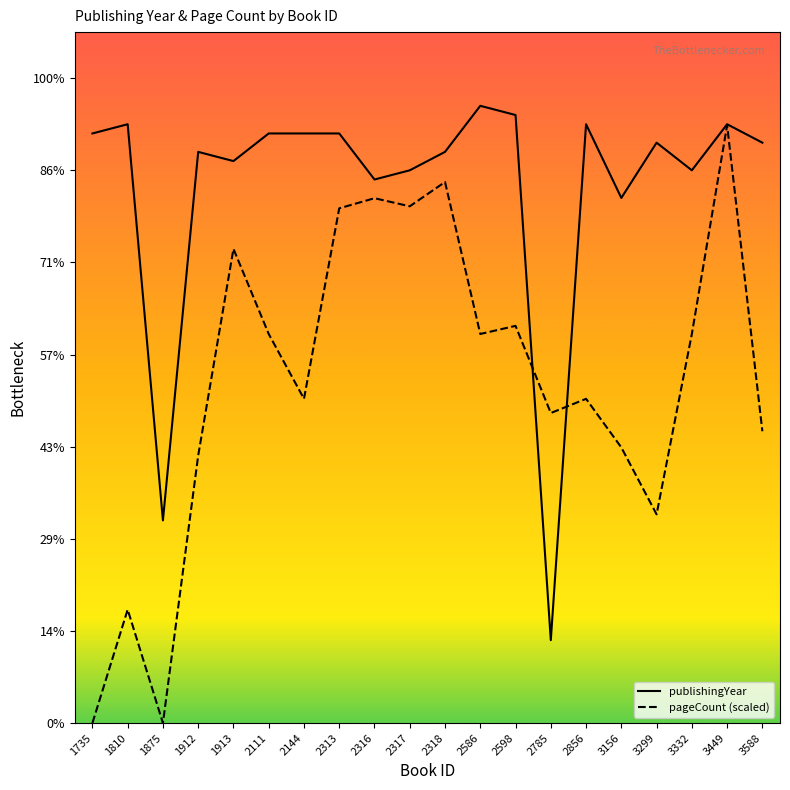

True or false: publishingYear and pageCount (scaled) cross at least once.

True